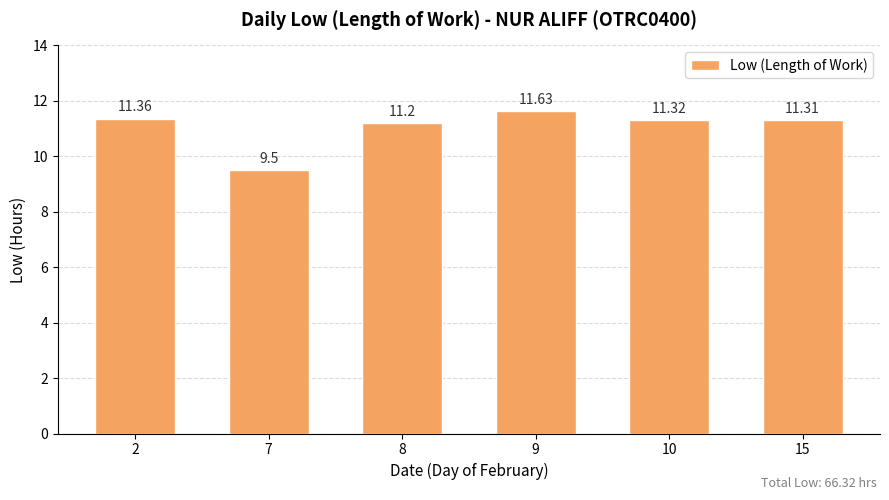

Which has a higher value, 2 or 7?

2